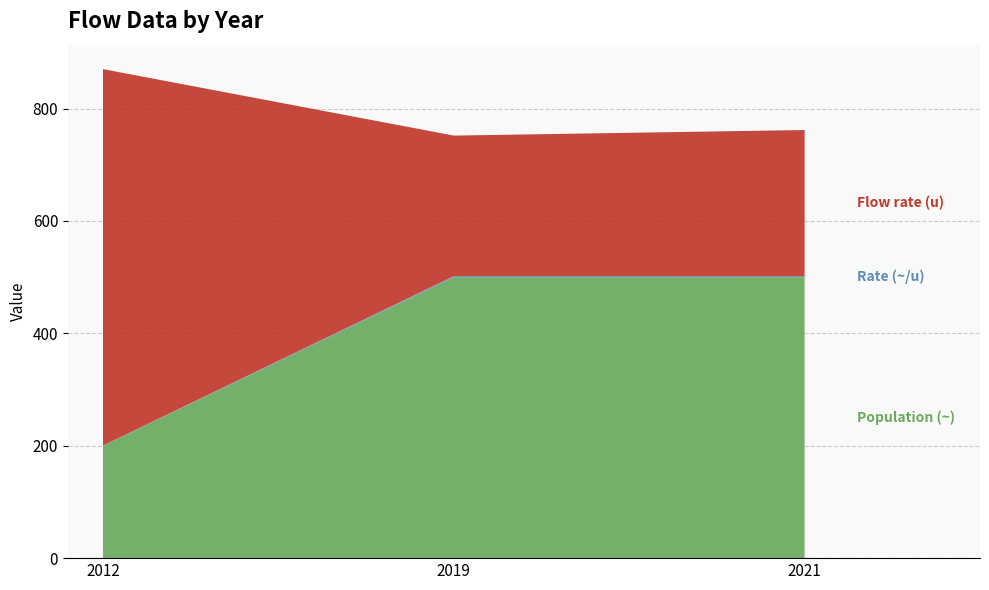

Reading right to left, transcribe all the data shown in this chart.

Flow rate (u): 2012=670.0	2019=250.0	2021=260.0
Rate (~/u): 2012=0.3	2019=2.0	2021=1.9
Population (~): 2012=200.0	2019=500.0	2021=500.0